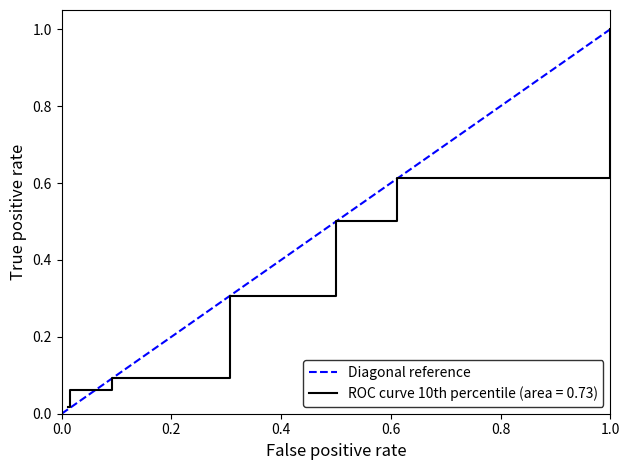

What is the maximum value shown in the chart?

1